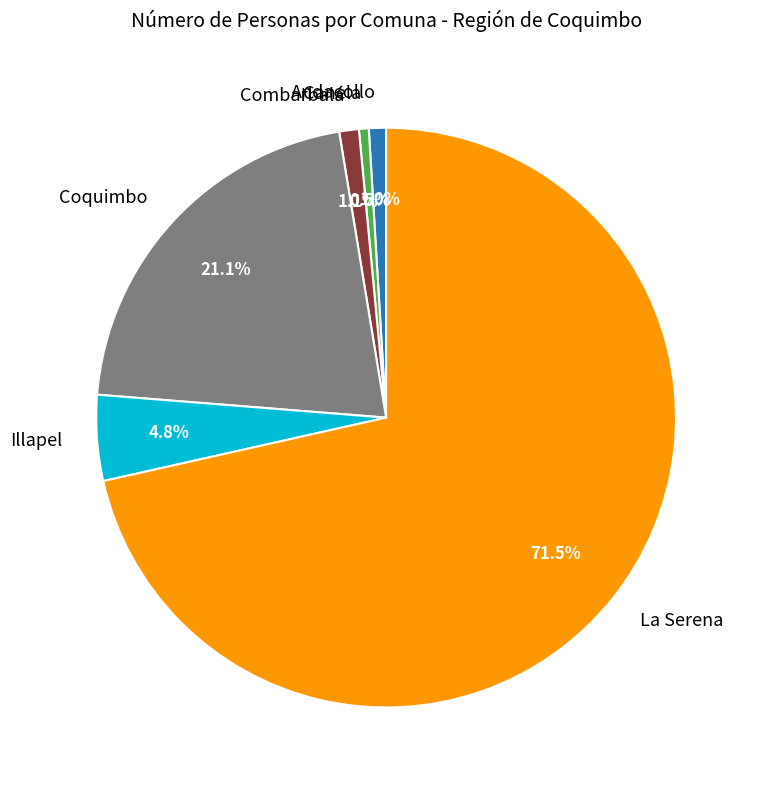

To the nearest percent, what is the average slice percentage?

17%